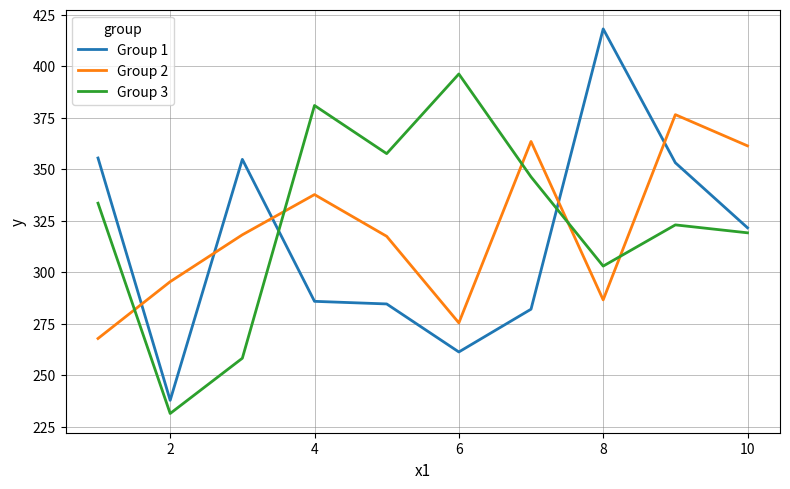

How many intersections are there between Group 2 and Group 3?

5